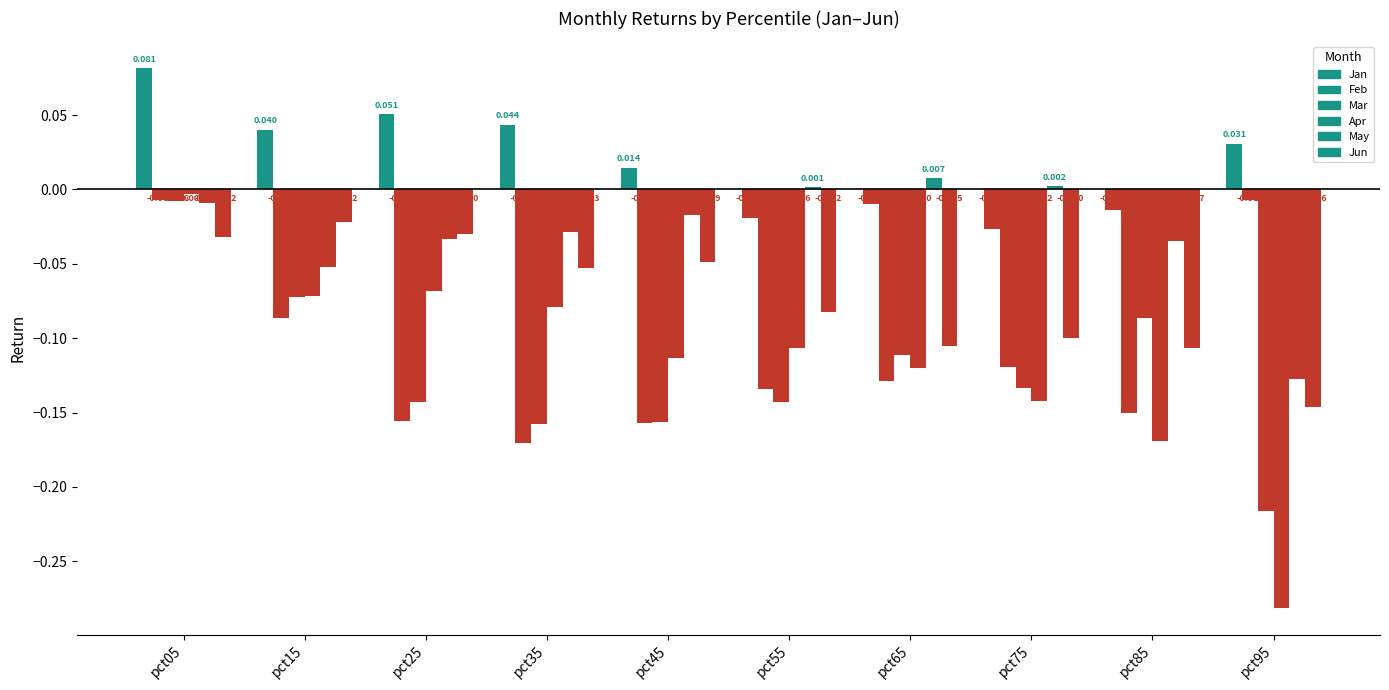

Which series has the largest total across all categories?

Jan